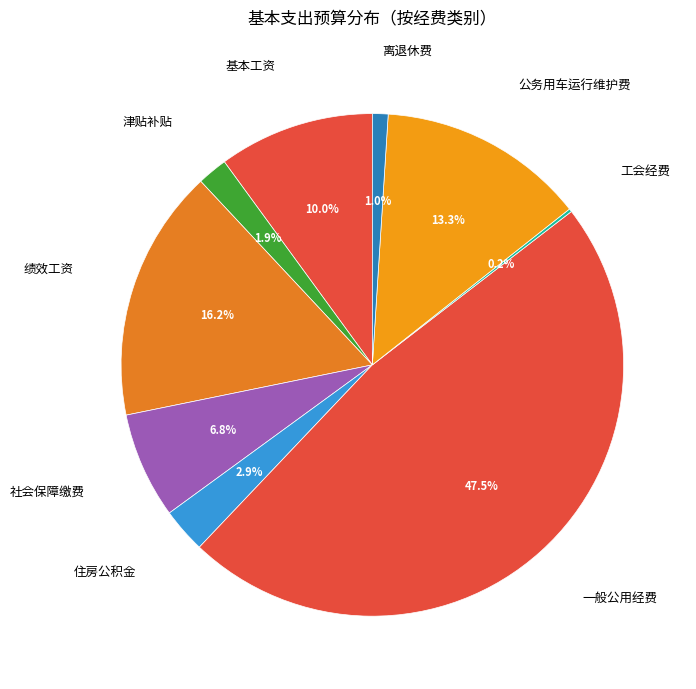

Combined, what portion of the pie is 离退休费 and 津贴补贴?

2.9%